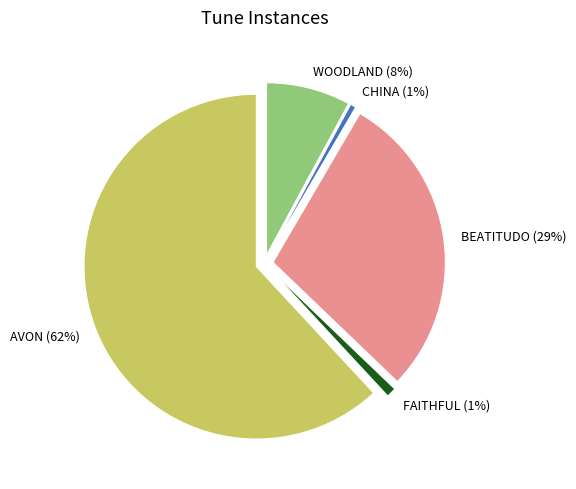

How many slices are in this pie chart?

5